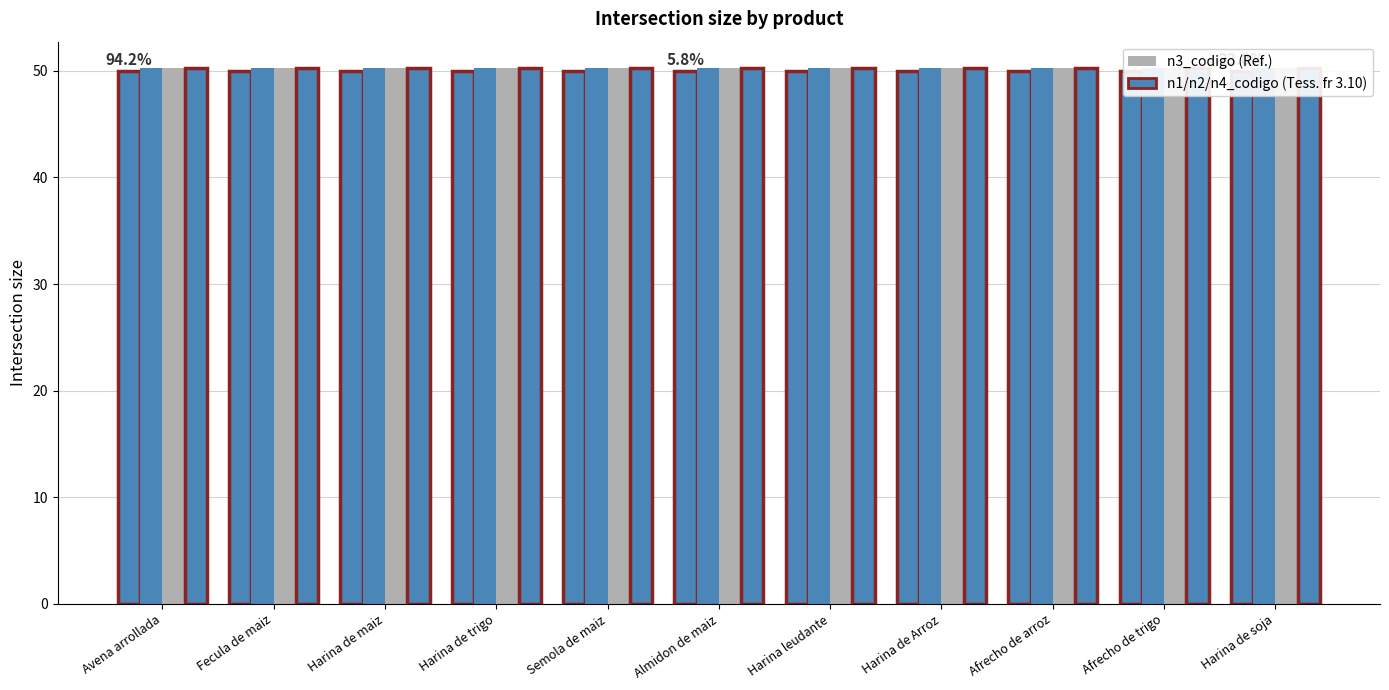

At how many categories does at least one series exceed 50?

11